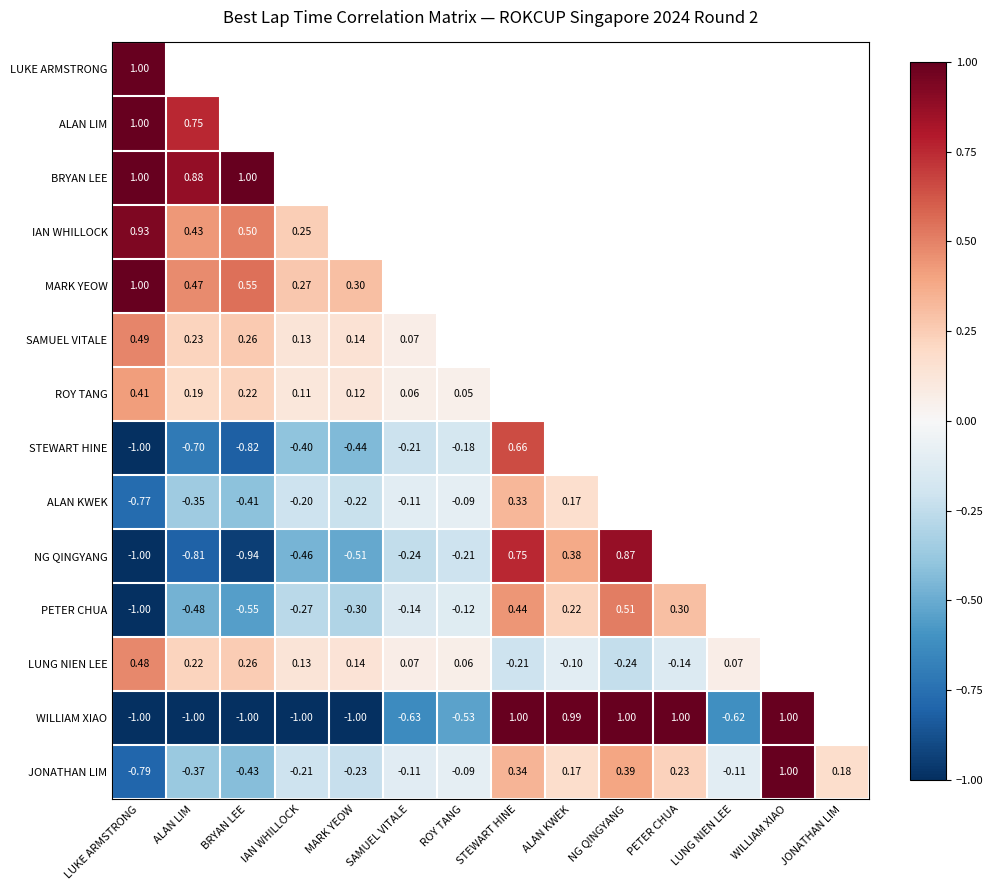

At how many categories does at least one series exceed 0?

14